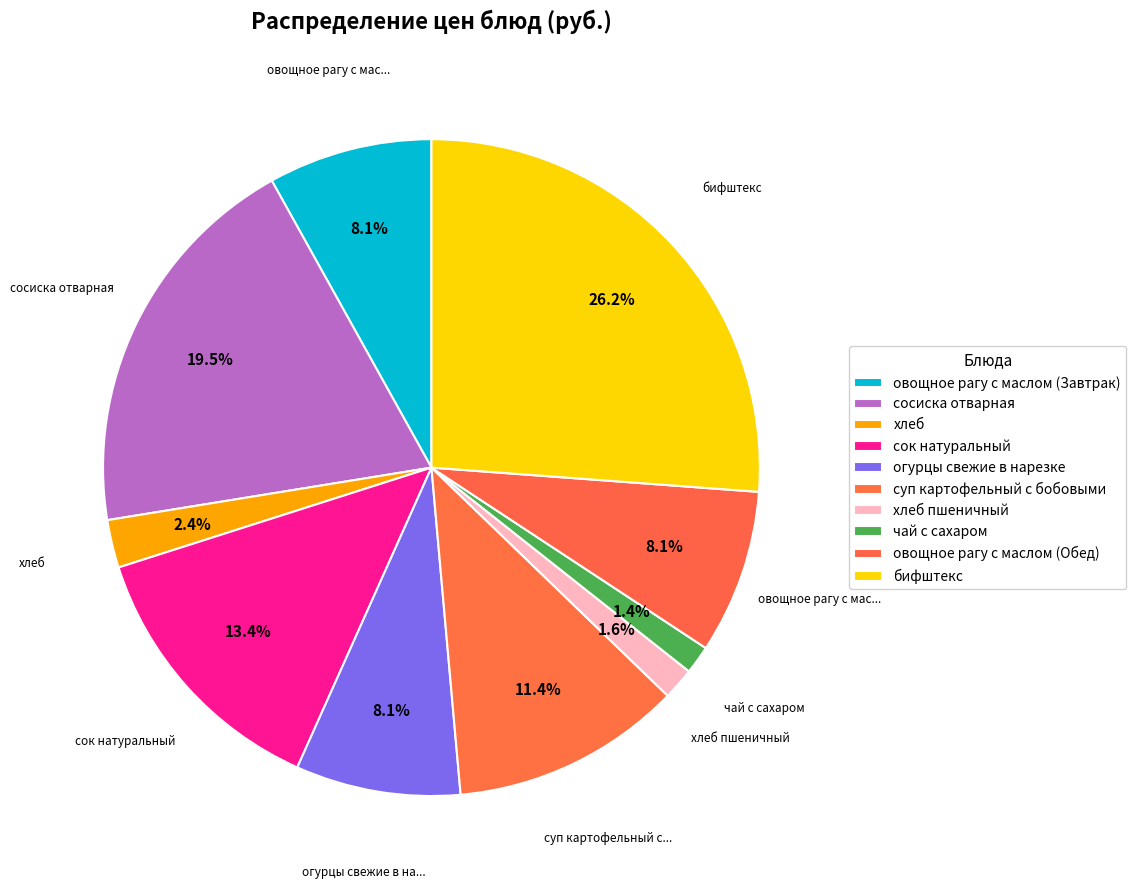

What portion of the pie excludes сосиска отварная?

80.5%